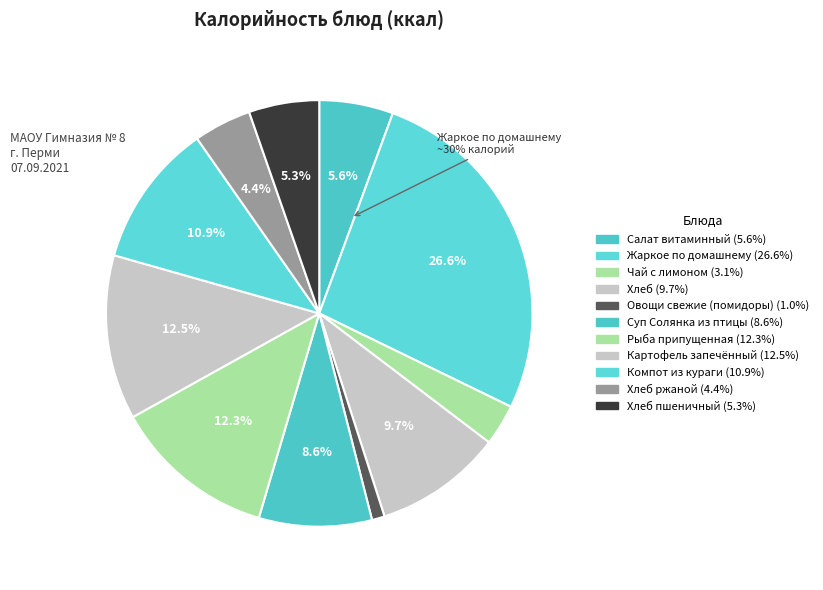

Rank the categories by value from highest to lowest.

Жаркое по домашнему, Картофель запечённый, Рыба припущенная, Компот из кураги, Хлеб, Суп Солянка из птицы, Салат витаминный, Хлеб пшеничный, Хлеб ржаной, Чай с лимоном, Овощи свежие (помидоры)